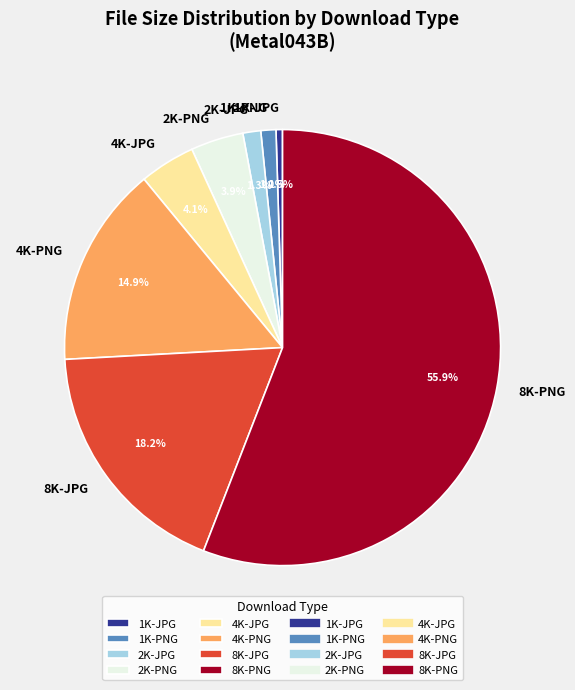

To the nearest percent, what is the difference between the 8K-PNG and 2K-JPG slice percentages?

55%